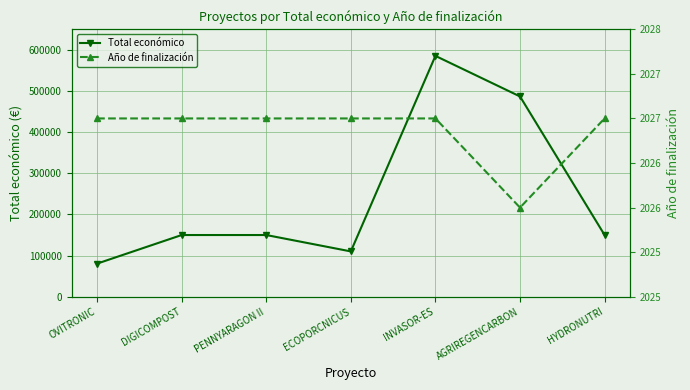

True or false: Total económico has a value of 688513 at AGRIREGENCARBON.

False